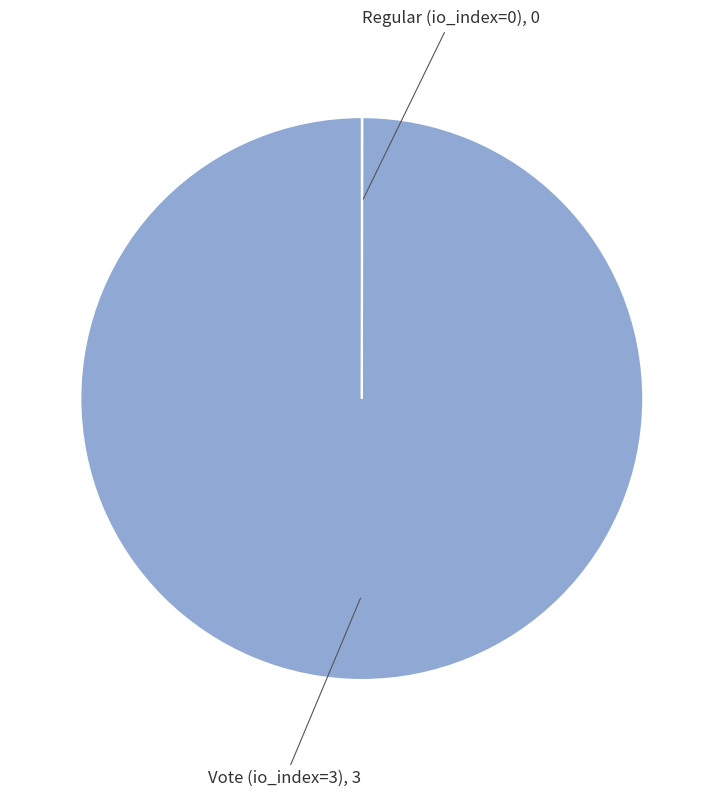

Does any single category account for the majority?

Yes